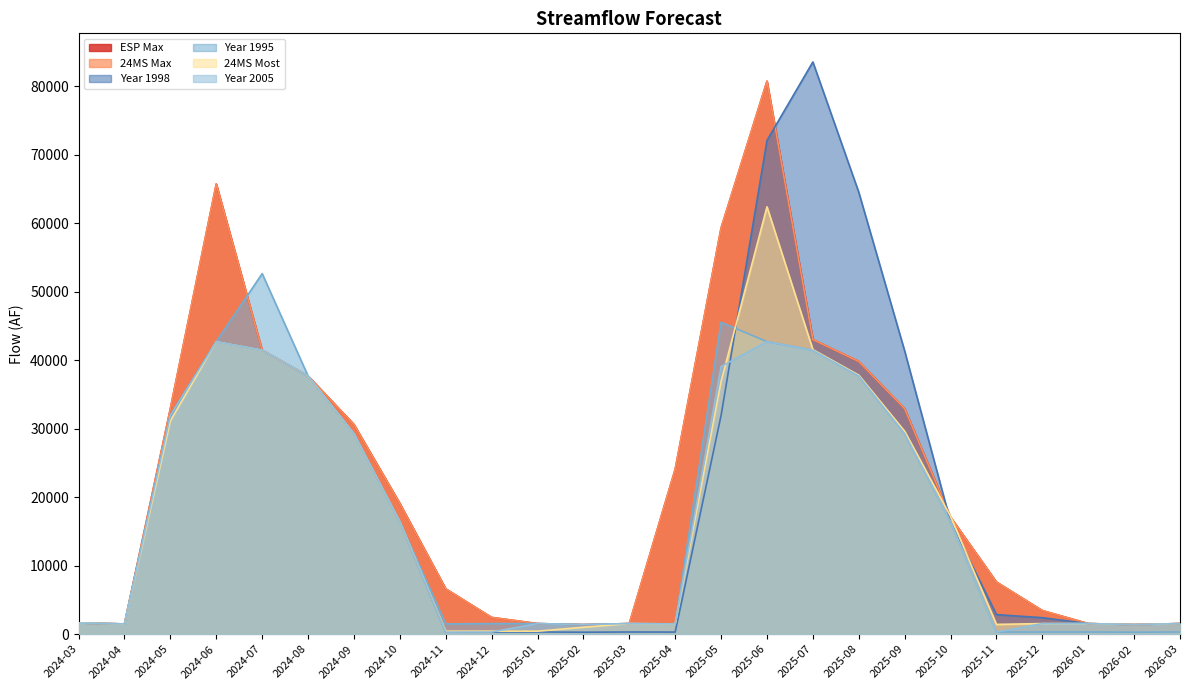

In 24MS Most, how many points are higher than both neighbors (excluding endpoints)?

3